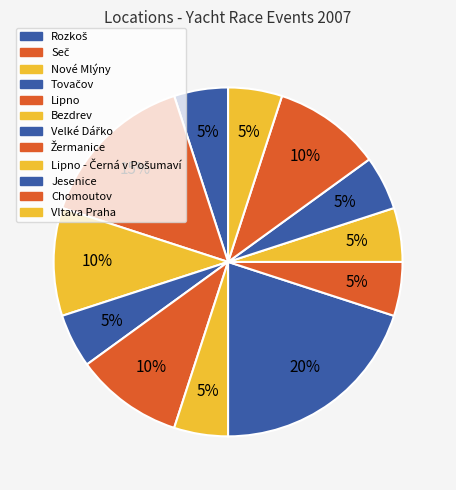

How many segments does this pie chart have?

12